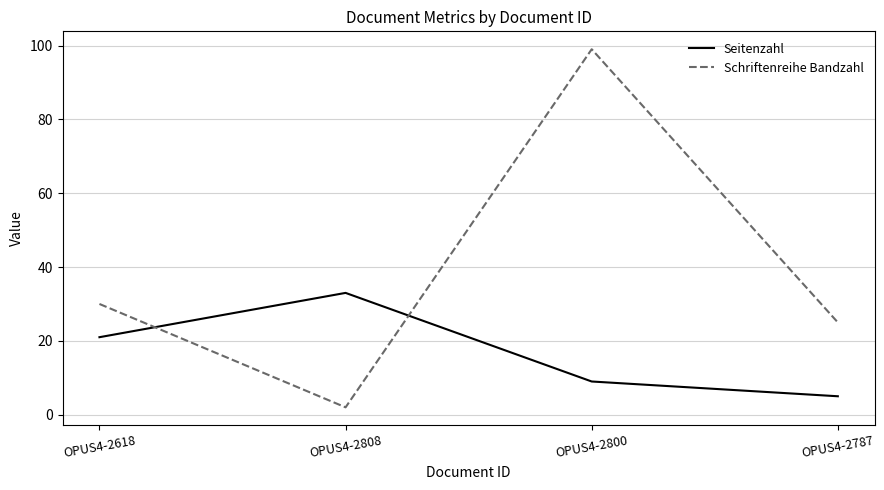

True or false: Seitenzahl has a value of 35 at OPUS4-2618.

False